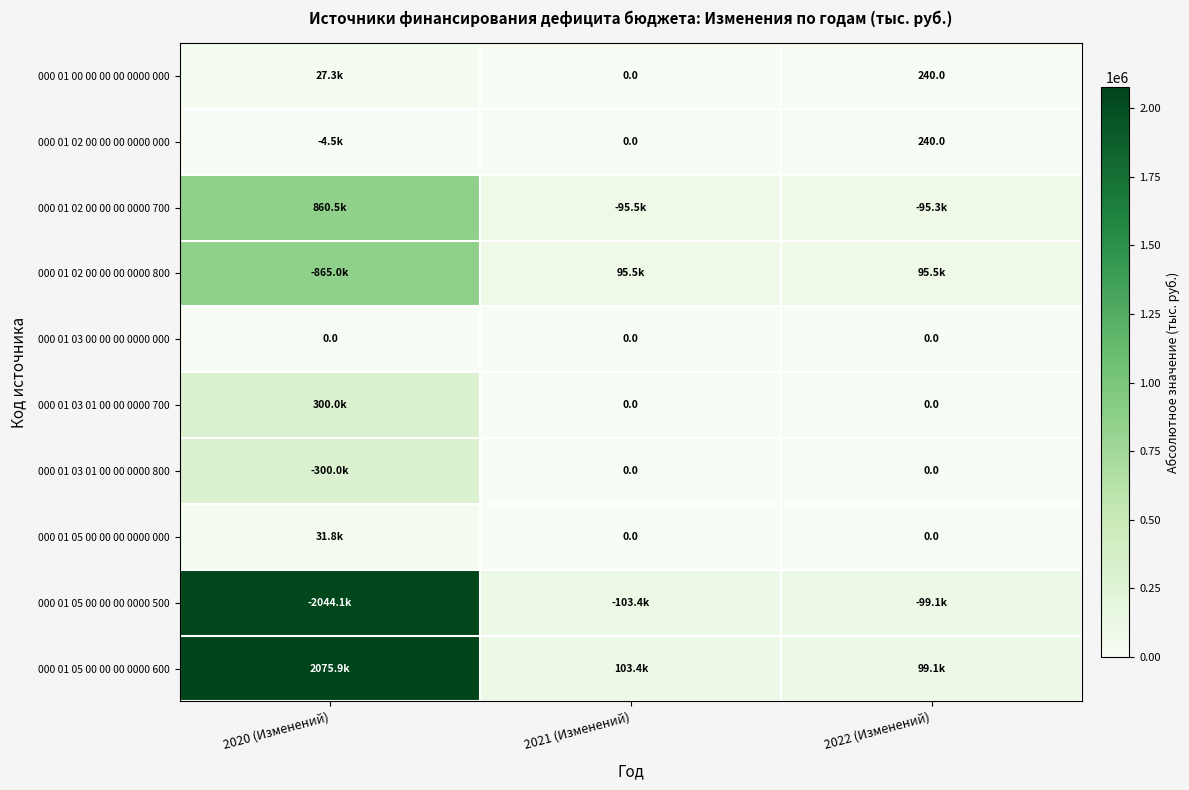

Count the number of categories in the chart.

3